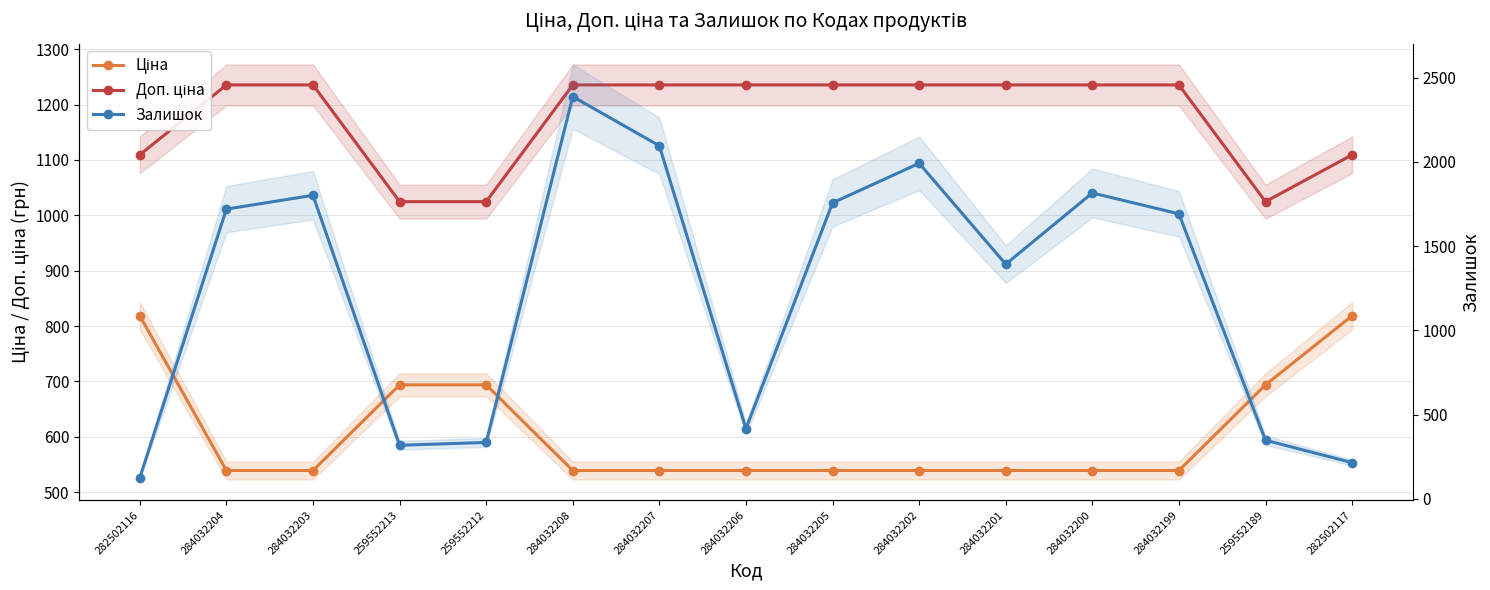

Where is the first local maximum for Залишок?

284032203